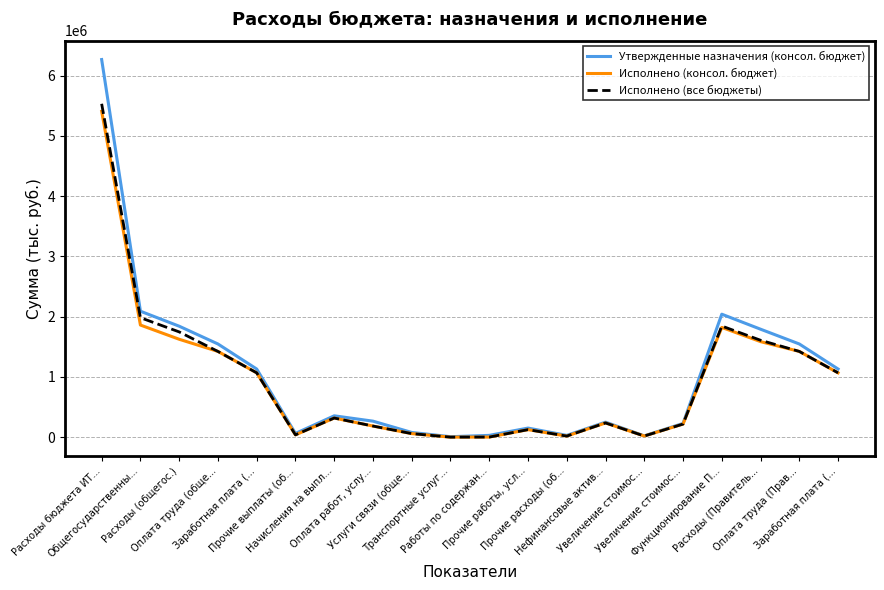

How many lines are shown in the chart?

3